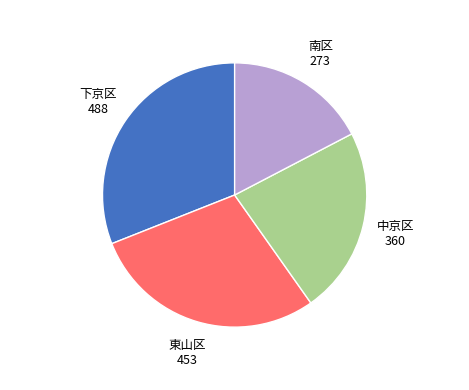

How many segments does this pie chart have?

4